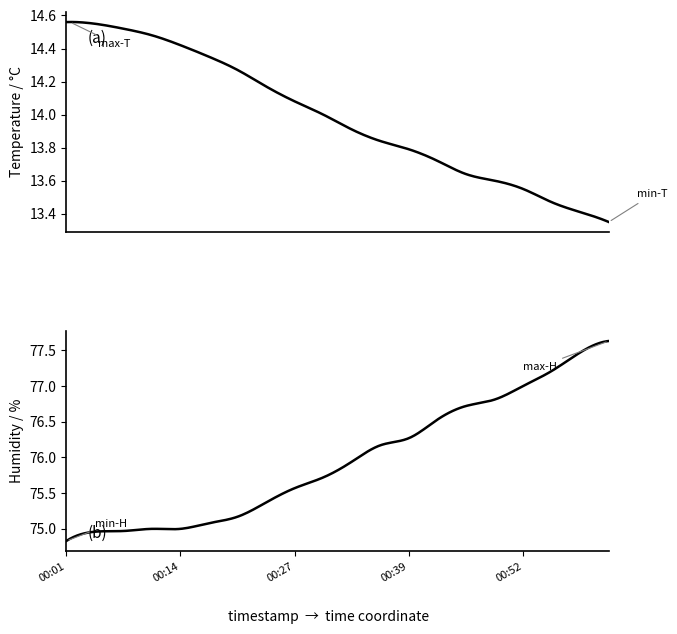

Is this an area chart (filled region under the line)?

No